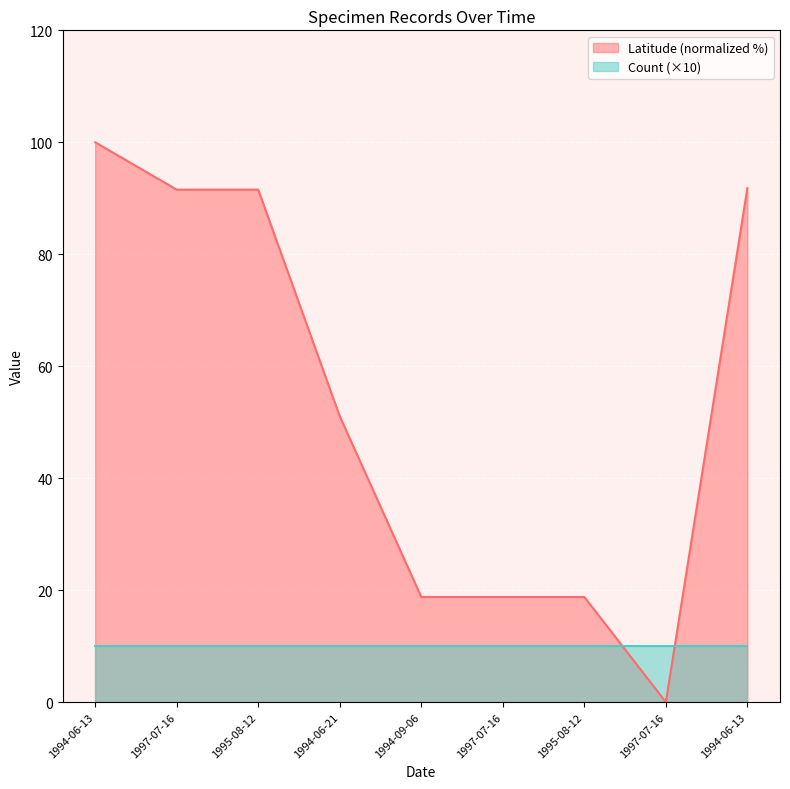

What are all the series names shown in the legend?

Latitude (normalized %), Count (×10)